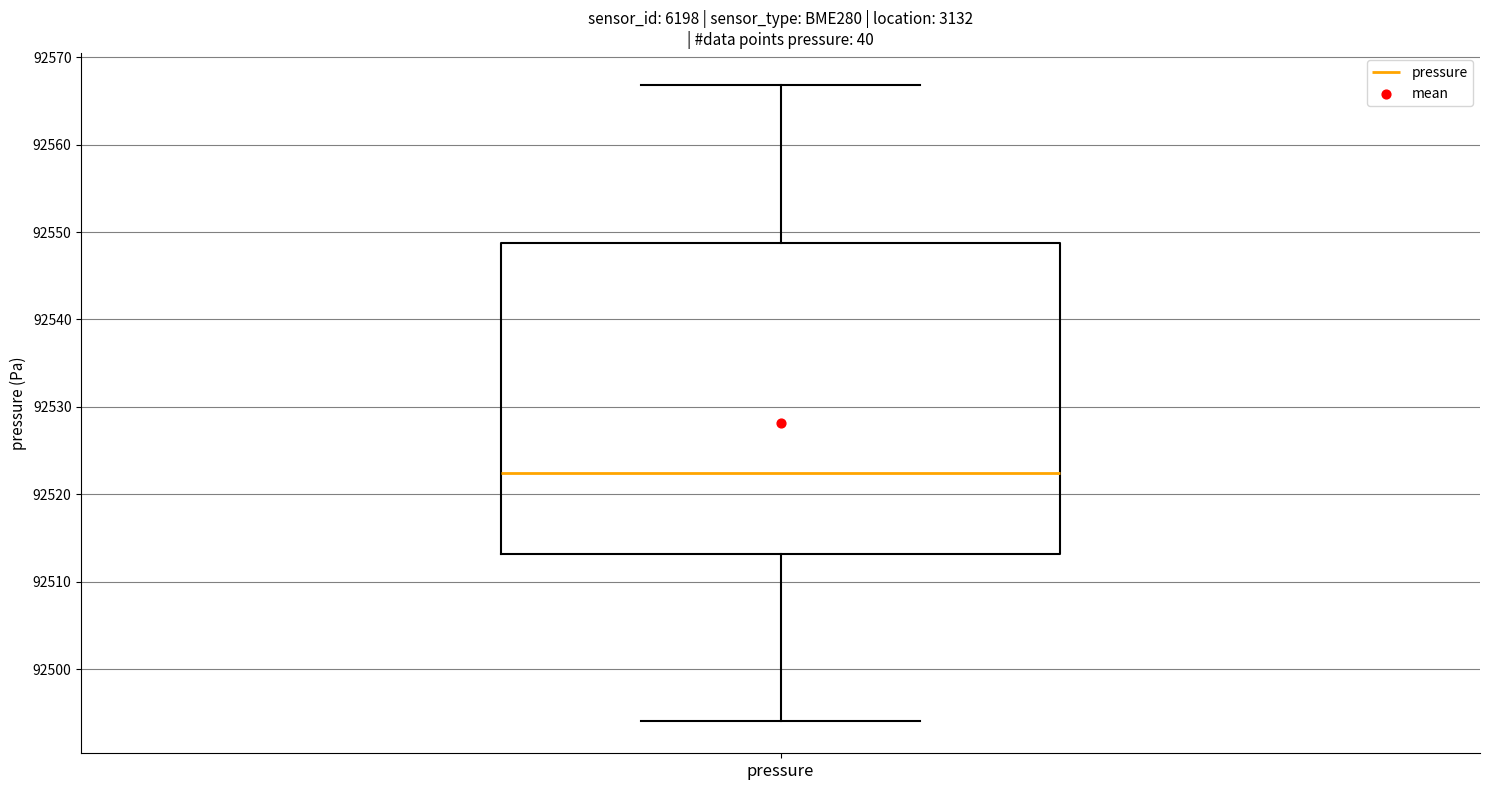

Transcribe this box plot: give where the median line is, the range the box spans, and where the two whiskers end, as read against the y-axis. The values are not printed on the chart, so give them approximately, as read against the axis.

median 92522, box 92513 to 92549, whiskers 92494 to 92567